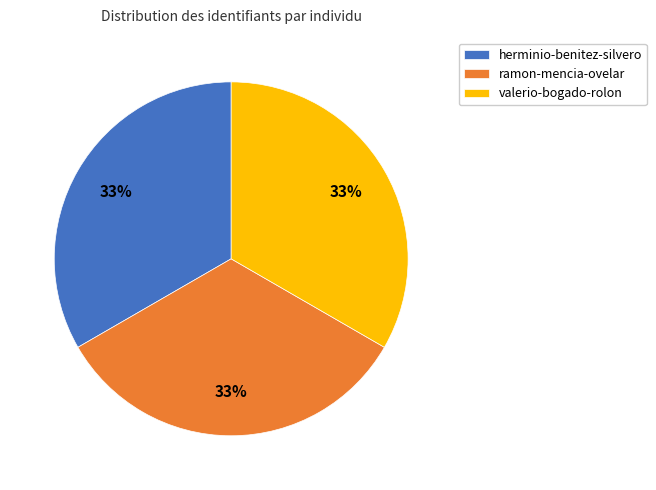

Combined, do ramon-mencia-ovelar and valerio-bogado-rolon account for over 50%?

Yes